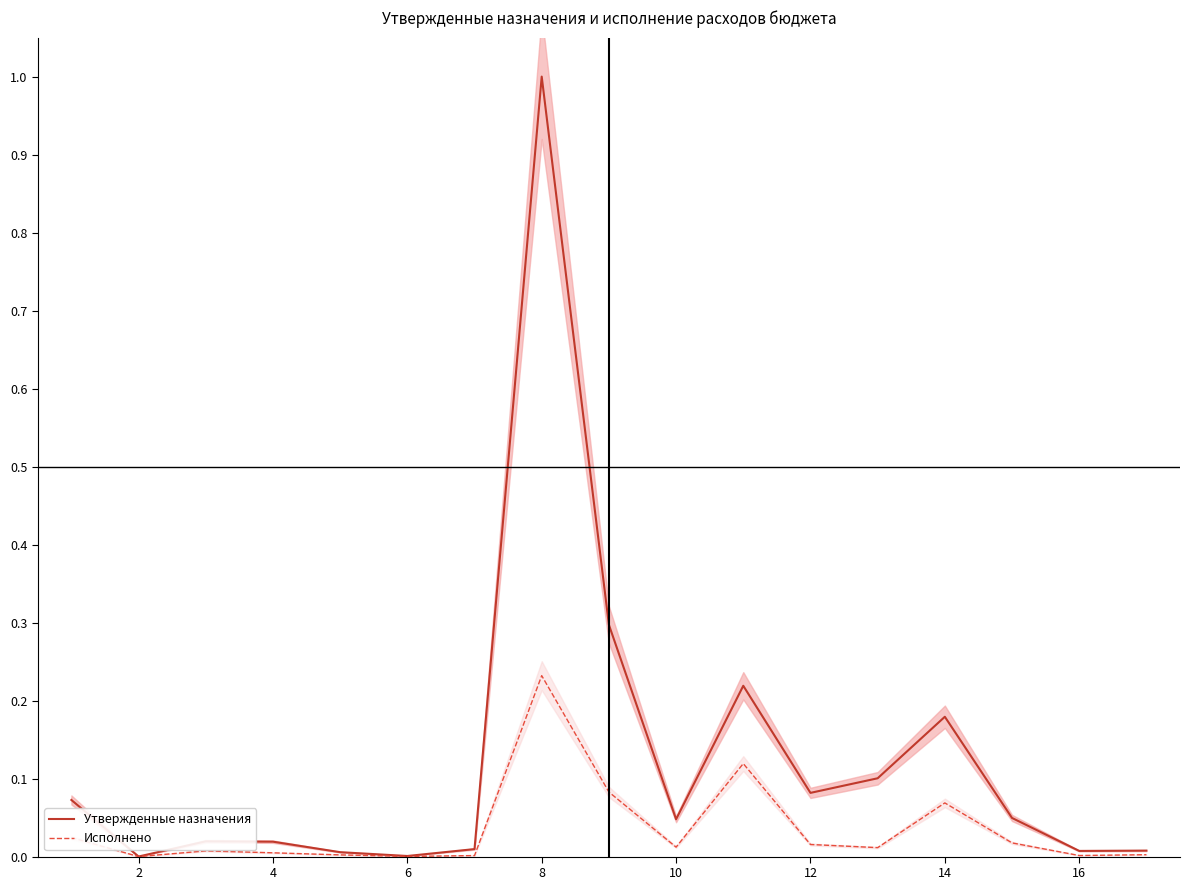

At which label does Утвержденные назначения reach its peak?

8